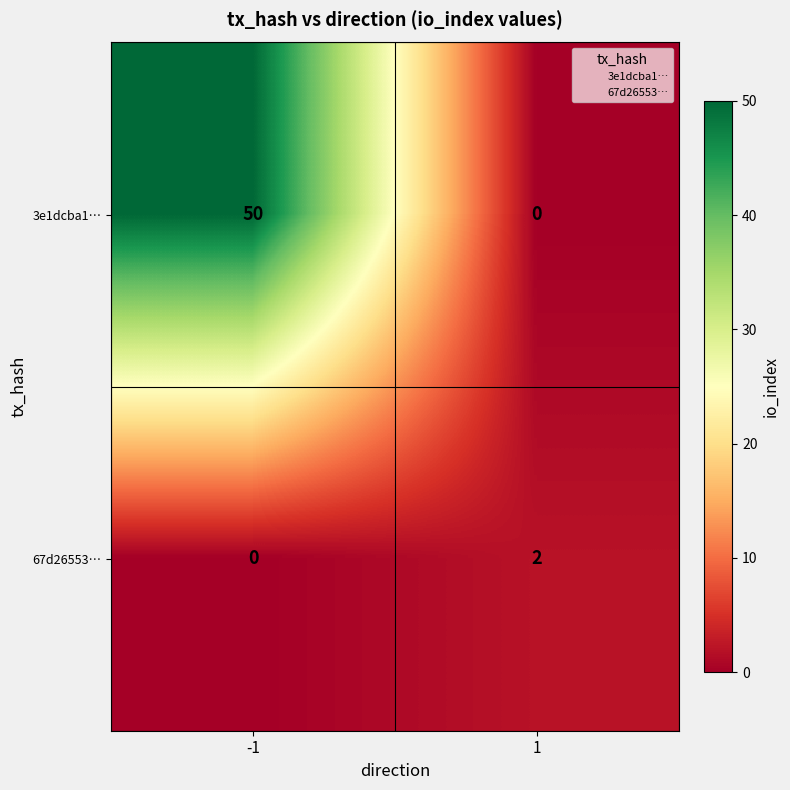

Which series has the largest total across all categories?

3e1dcba1…